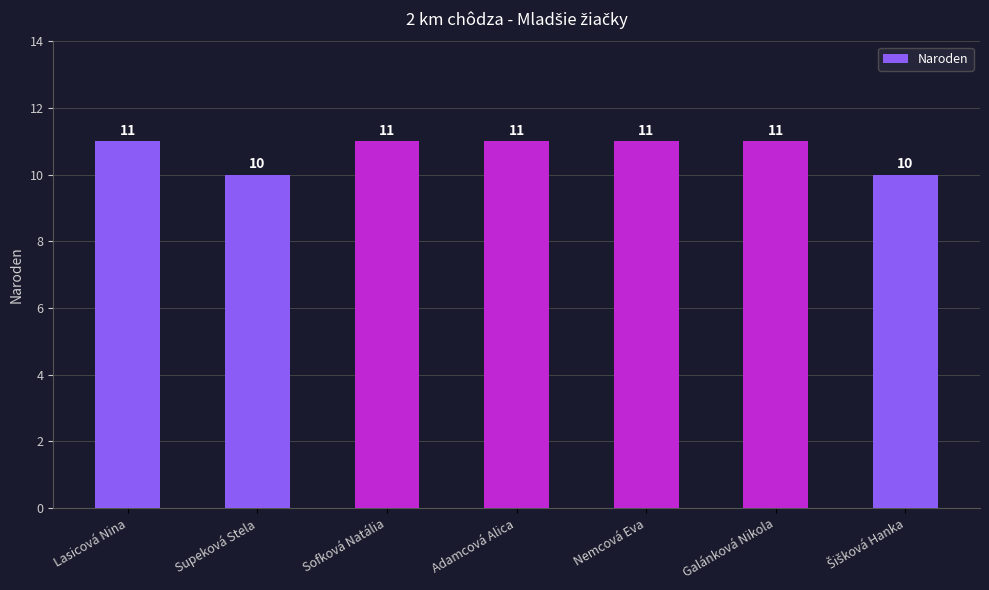

What is the sum of all values?

75